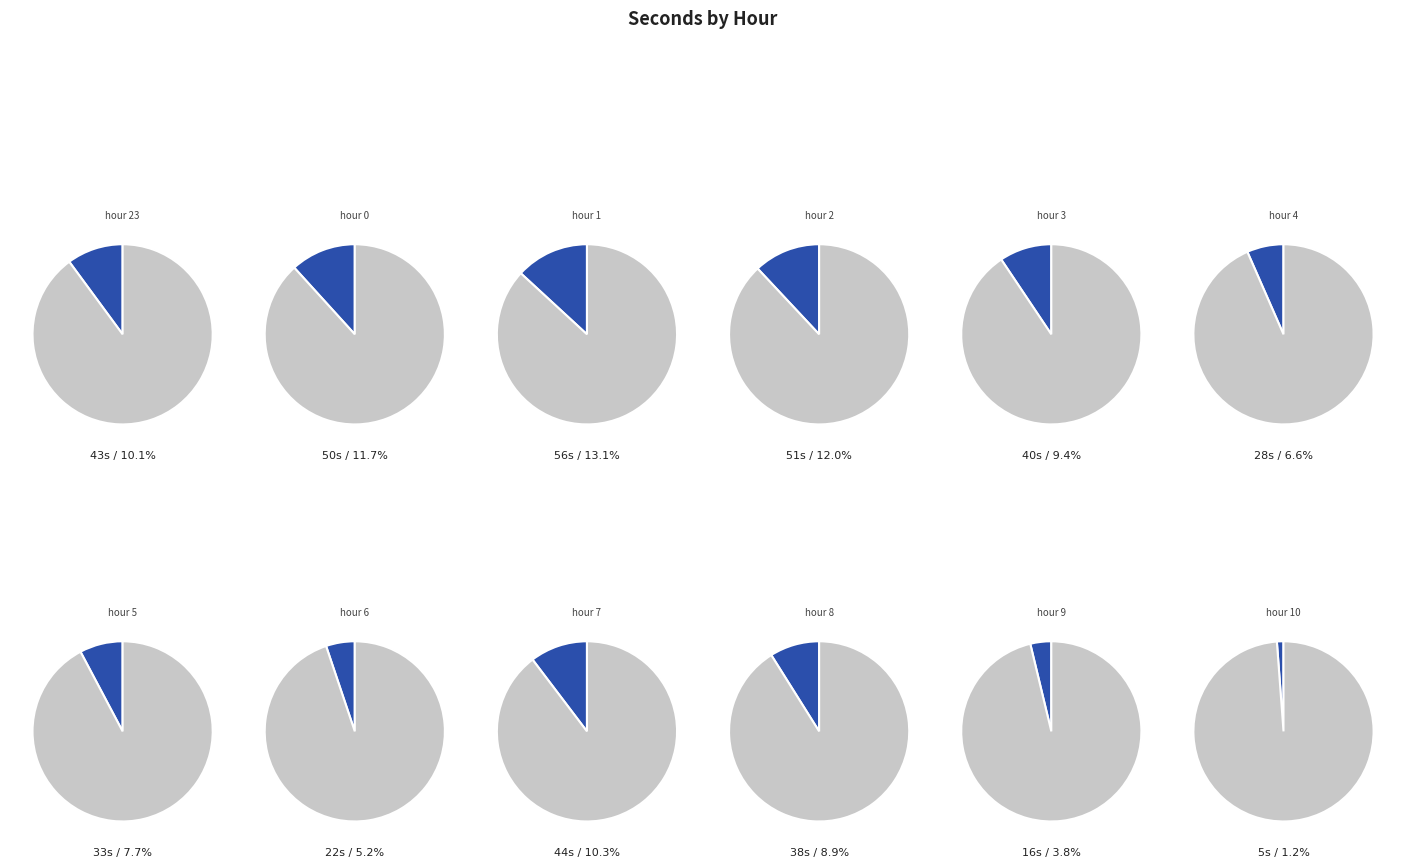

Combined, do hour 1 and hour 7 account for over 50%?

No